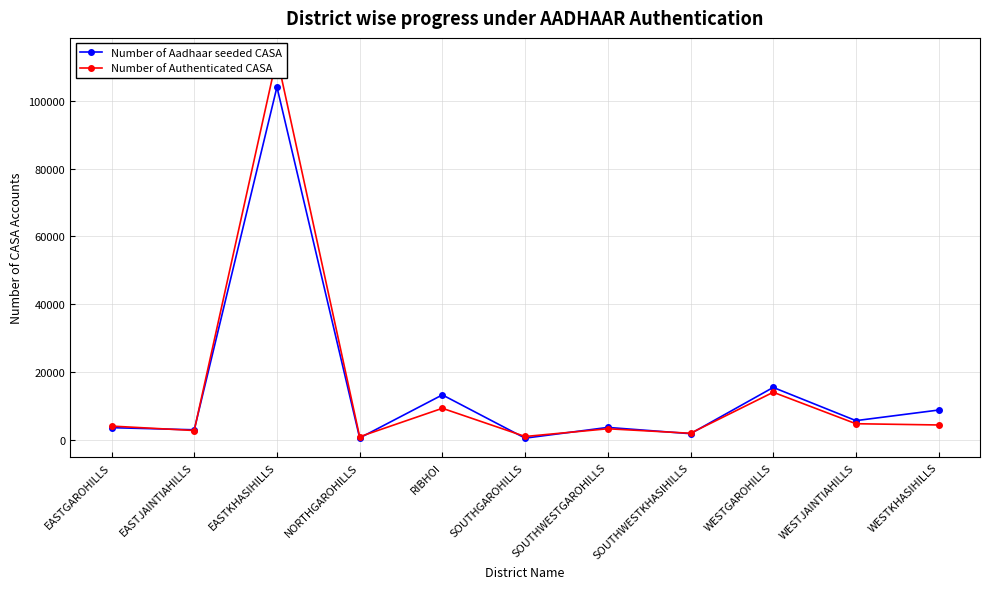

Where is Number of Authenticated CASA nearest to the value 56921?

WESTGAROHILLS